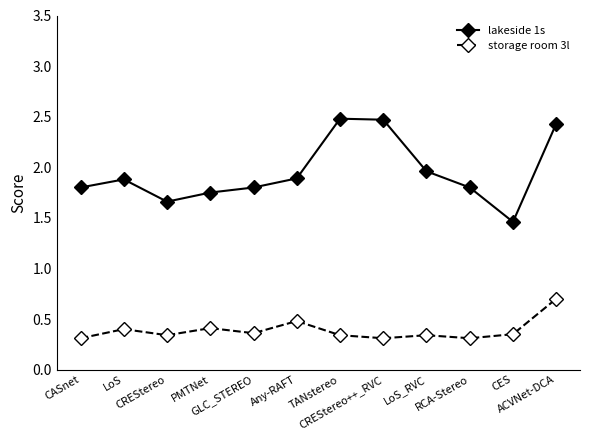

True or false: lakeside 1s and storage room 3l cross at least once.

False